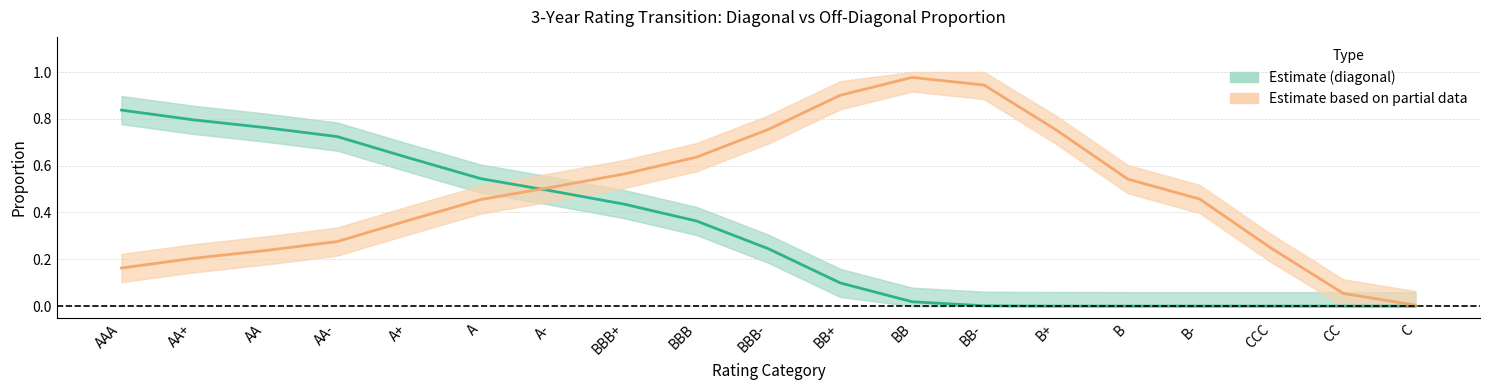

What position from the left is AA?

3